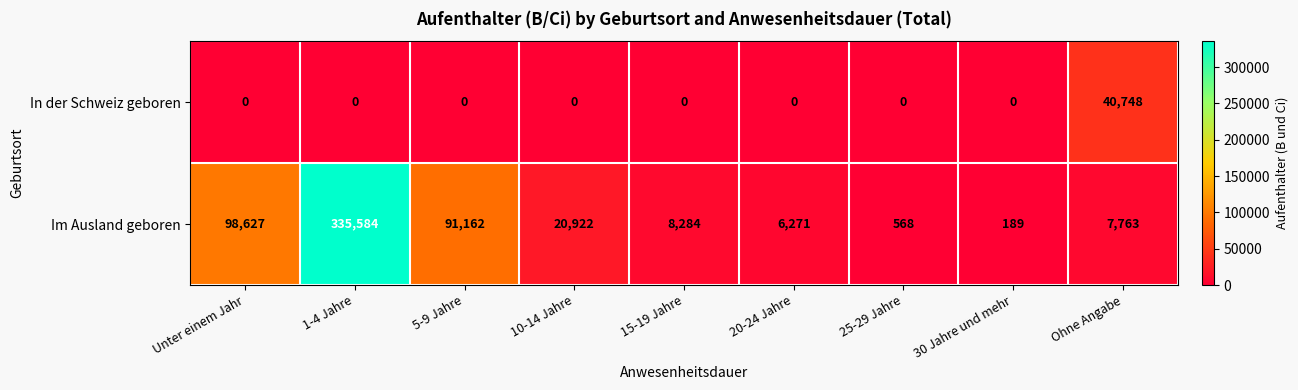

True or false: Im Ausland geboren has a value of 4392 at 15-19 Jahre.

False